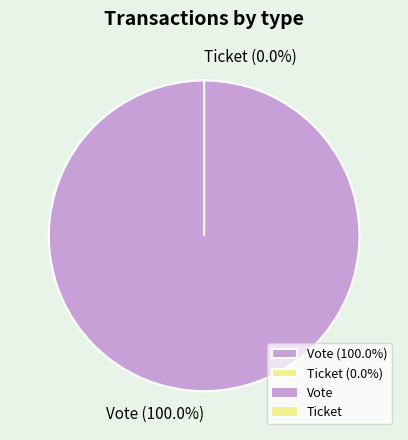

To the nearest percent, what is the combined percentage of Ticket and Vote?

100%